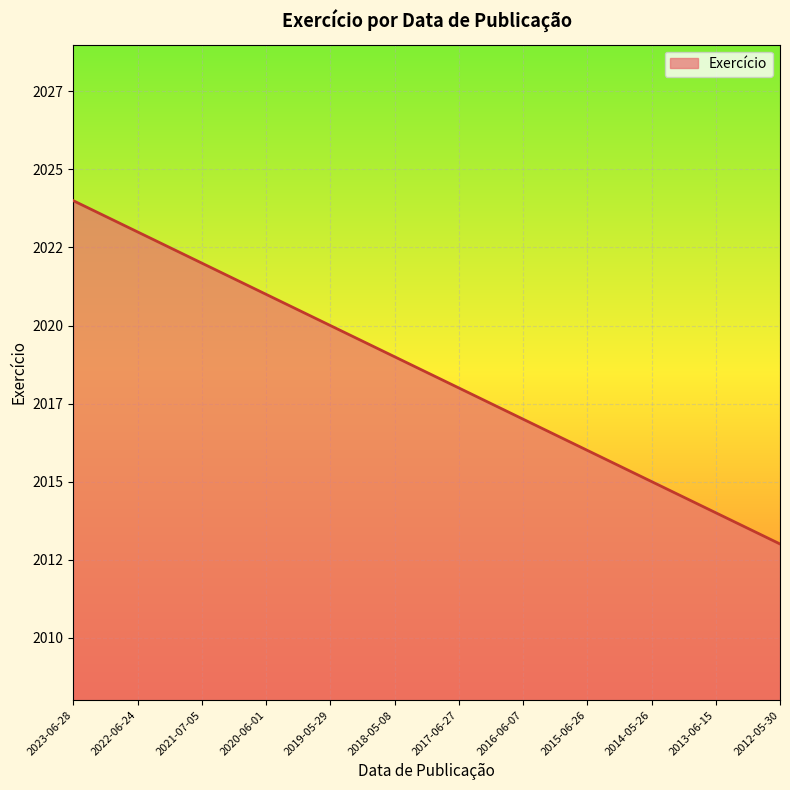

Reading left to right, extract all data points from this chart.

2024	2023	2022	2021	2020	2019	2018	2017	2016	2015	2014	2013